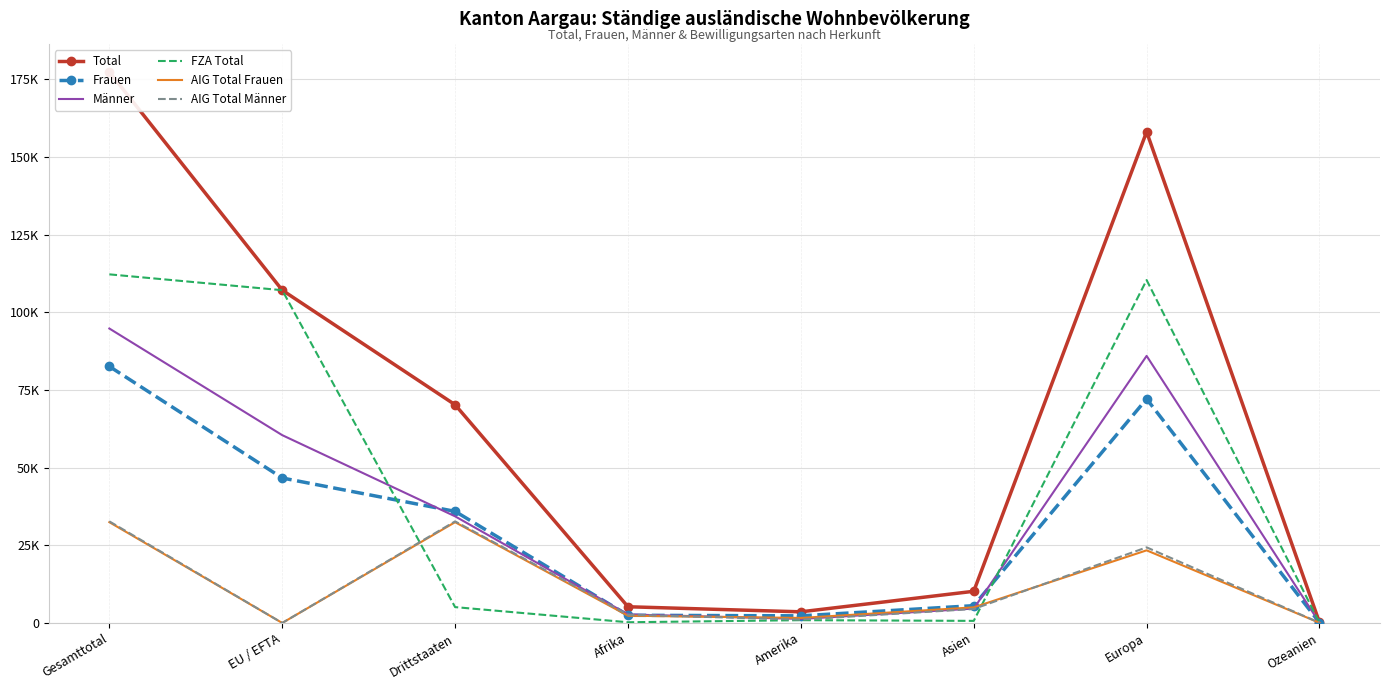

Is it true that Total equals 107110 at EU / EFTA?

True